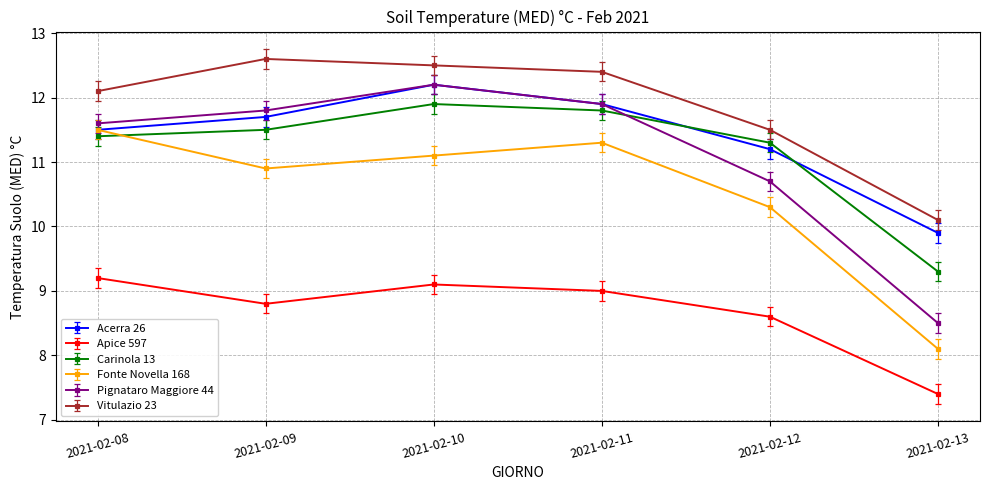

What are all the series names shown in the legend?

Acerra 26, Apice 597, Carinola 13, Fonte Novella 168, Pignataro Maggiore 44, Vitulazio 23